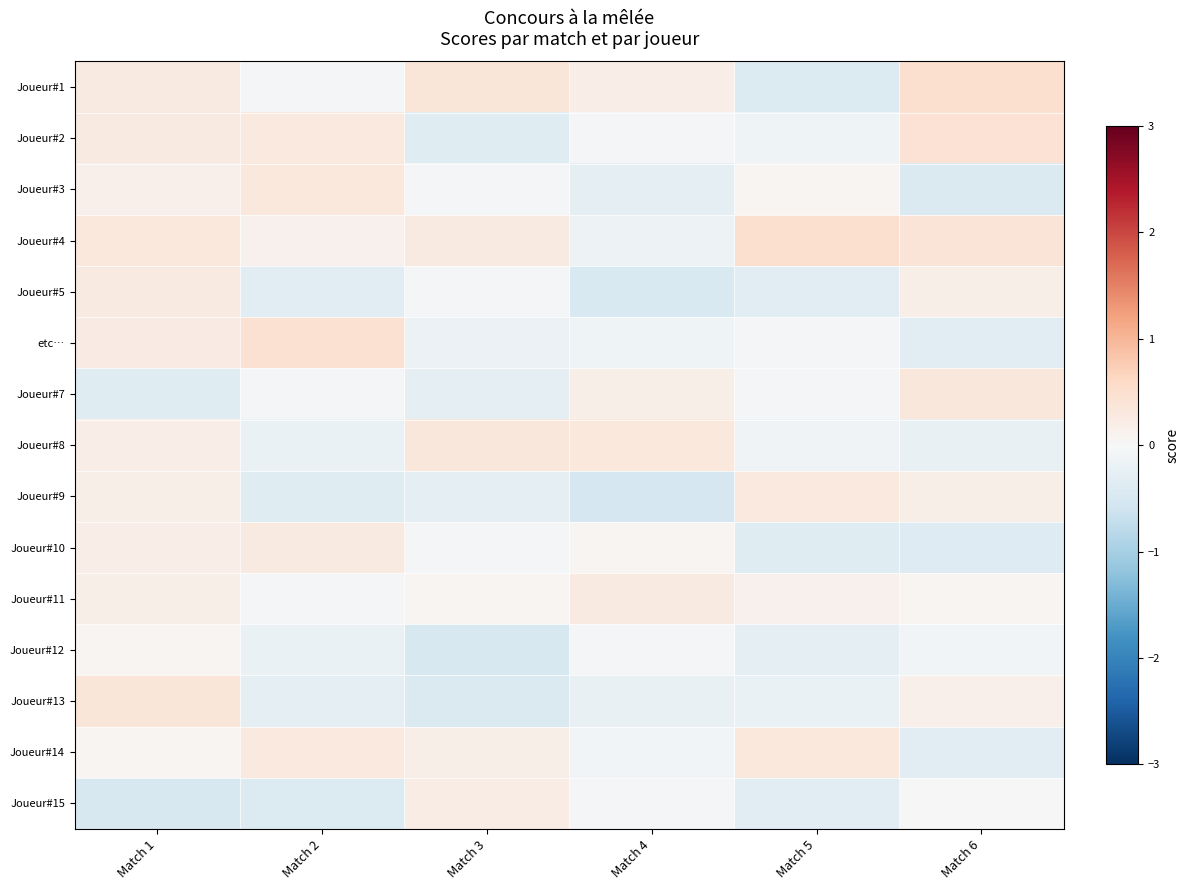

At how many categories does at least one series exceed 0?

6